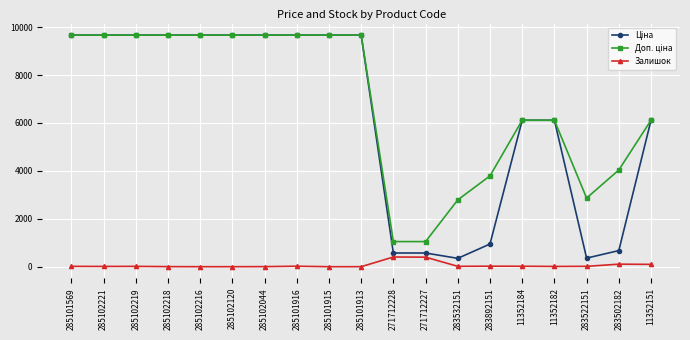

How many lines are shown in the chart?

3